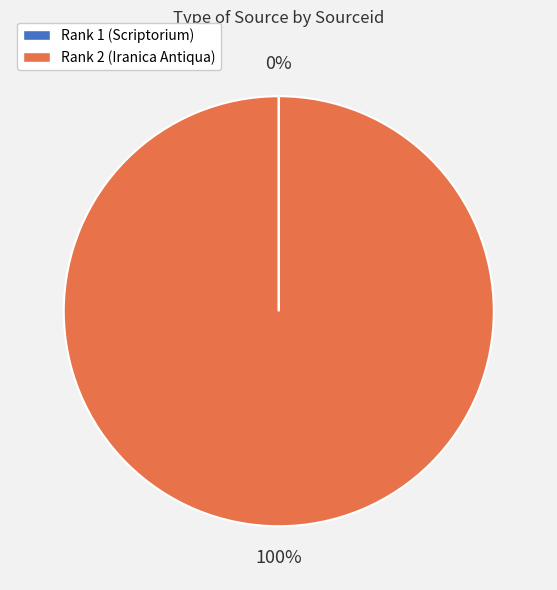

Does Rank 2 (Iranica Antiqua) account for over 50% of the chart?

Yes